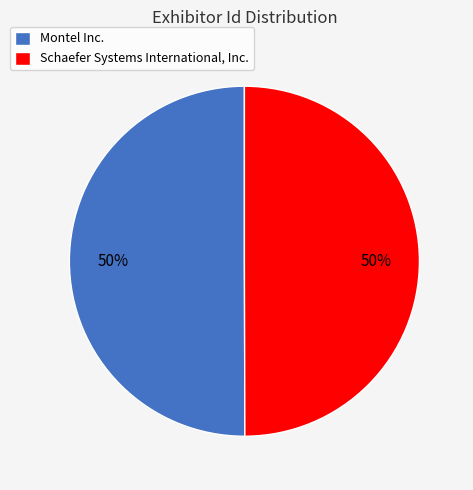

To the nearest percent, what is the average slice percentage?

50%